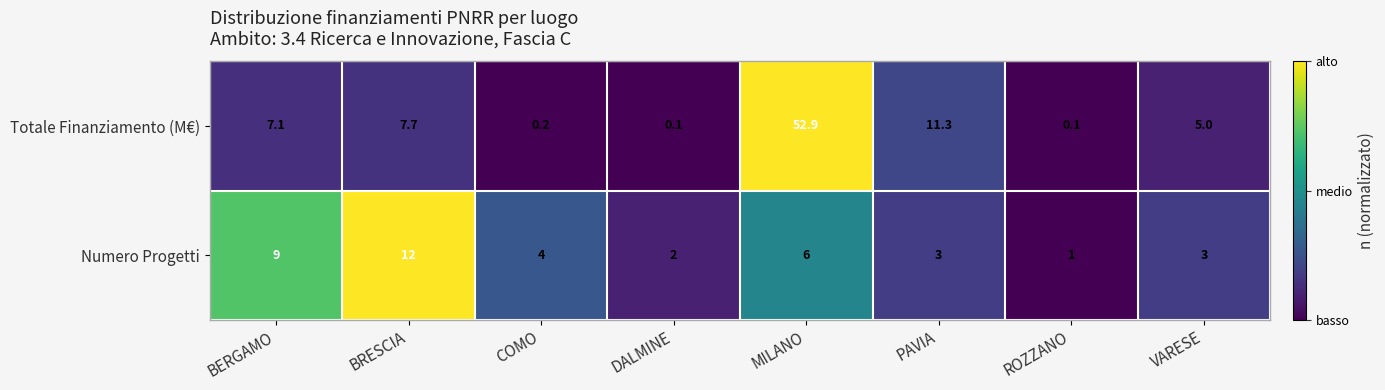

How many series are shown in this chart?

2